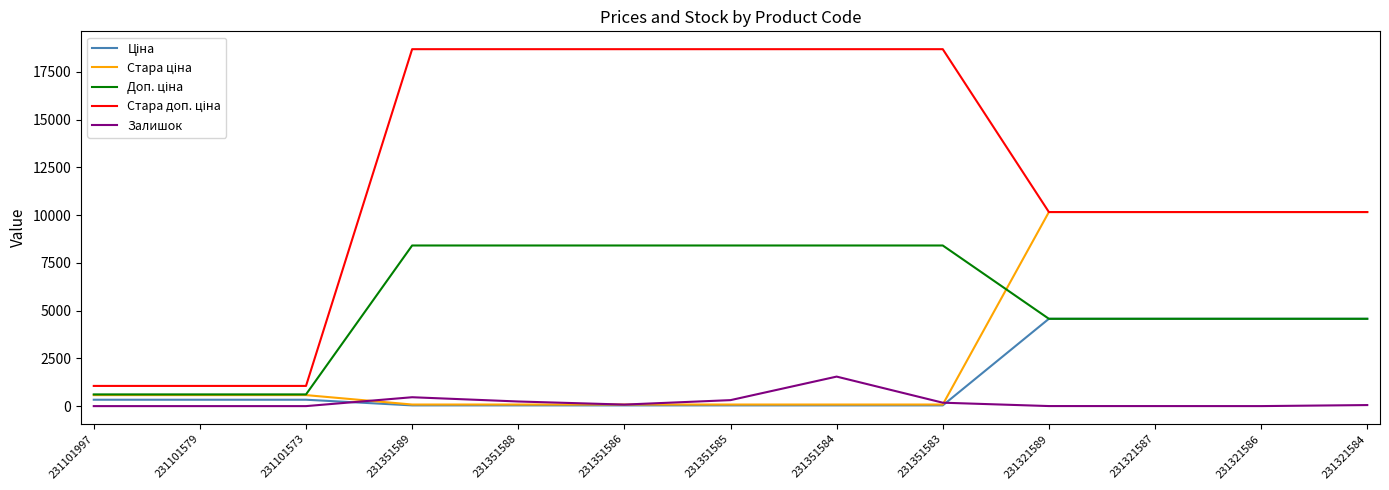

What is the maximum value shown in the chart?

18684.0